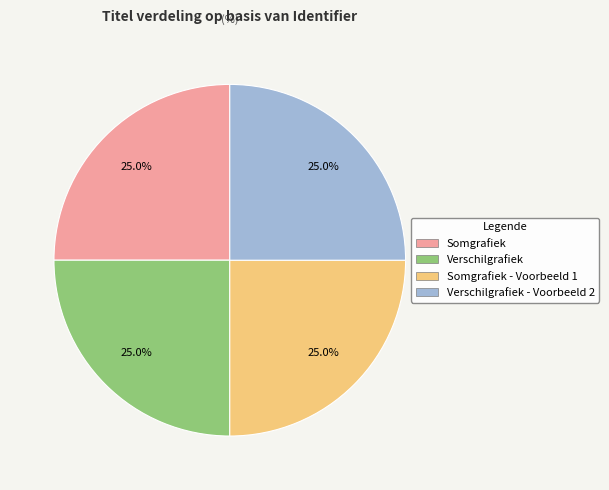

Is there a majority slice in this chart?

No